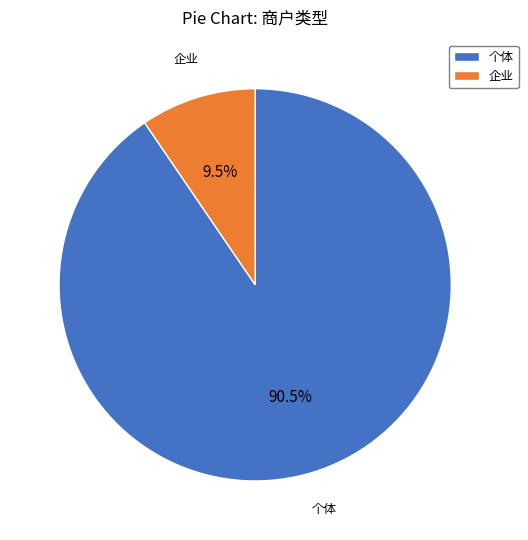

Rank the categories by value from lowest to highest.

企业, 个体